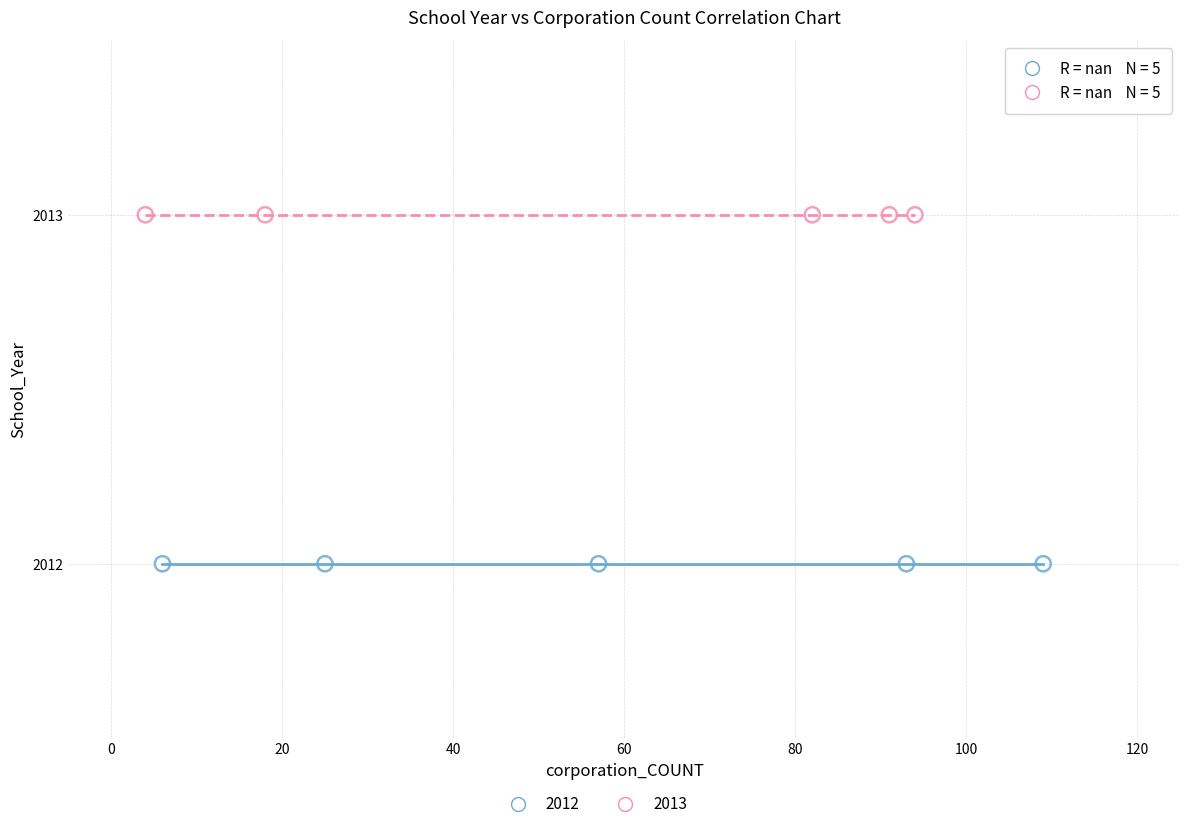

Which series contains the lowest Y value?

2012